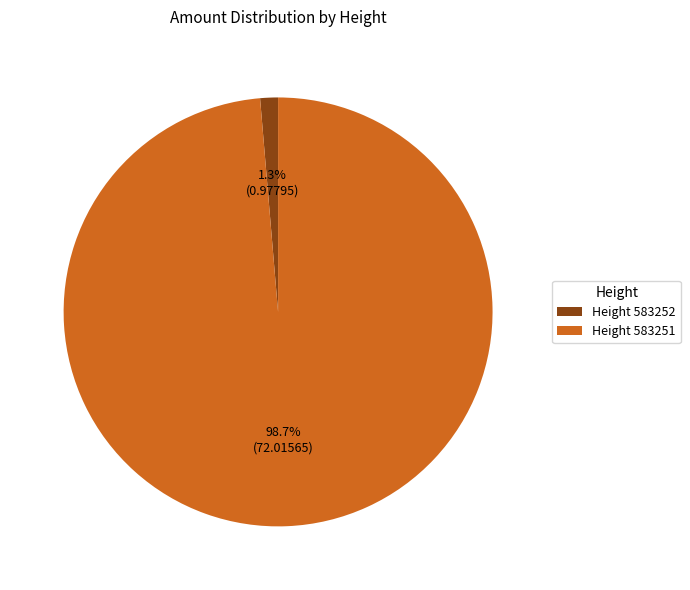

To the nearest percent, what is the difference between the largest and smallest slice percentages?

97%